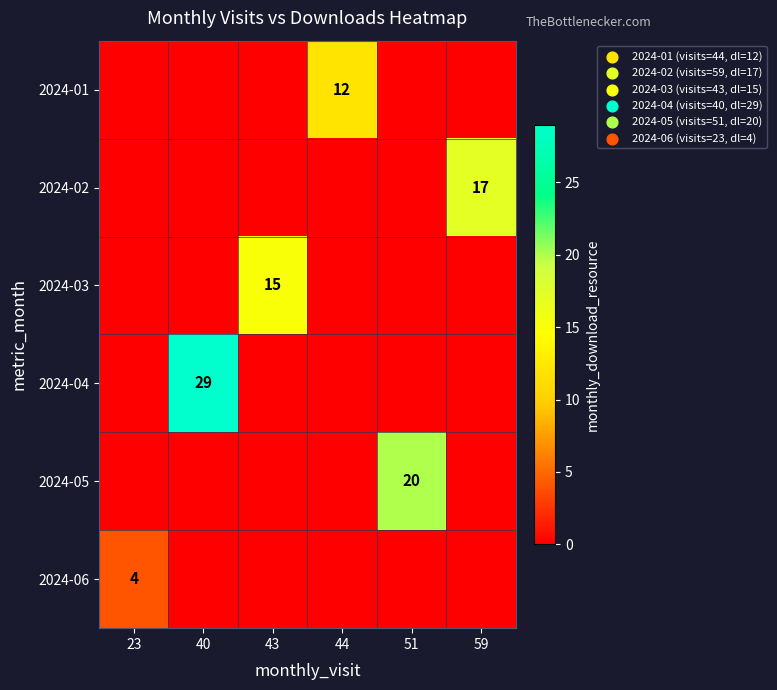

True or false: 2024-03 has a value of 6 at 43.

False